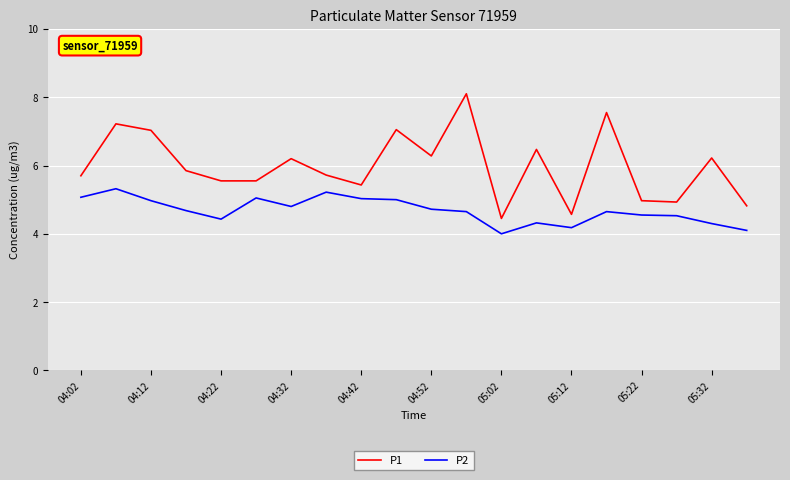

True or false: P2 and P1 cross at least once.

False